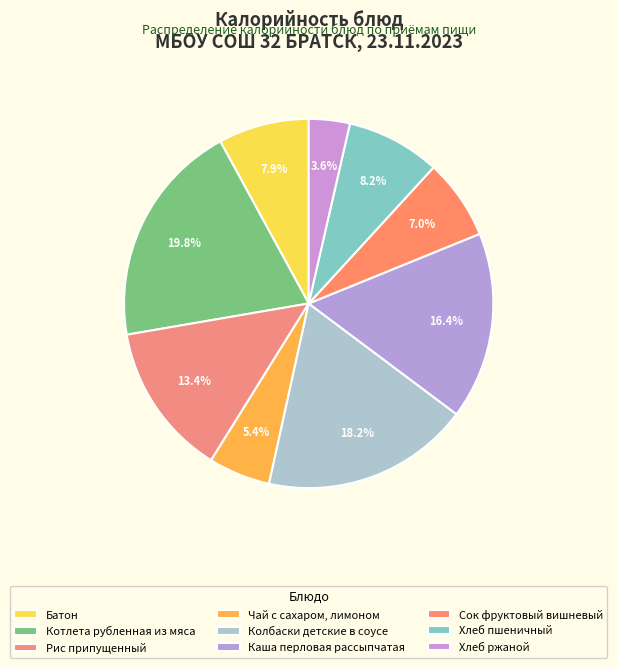

The Батон slice represents 8% of the pie. True or false?

True